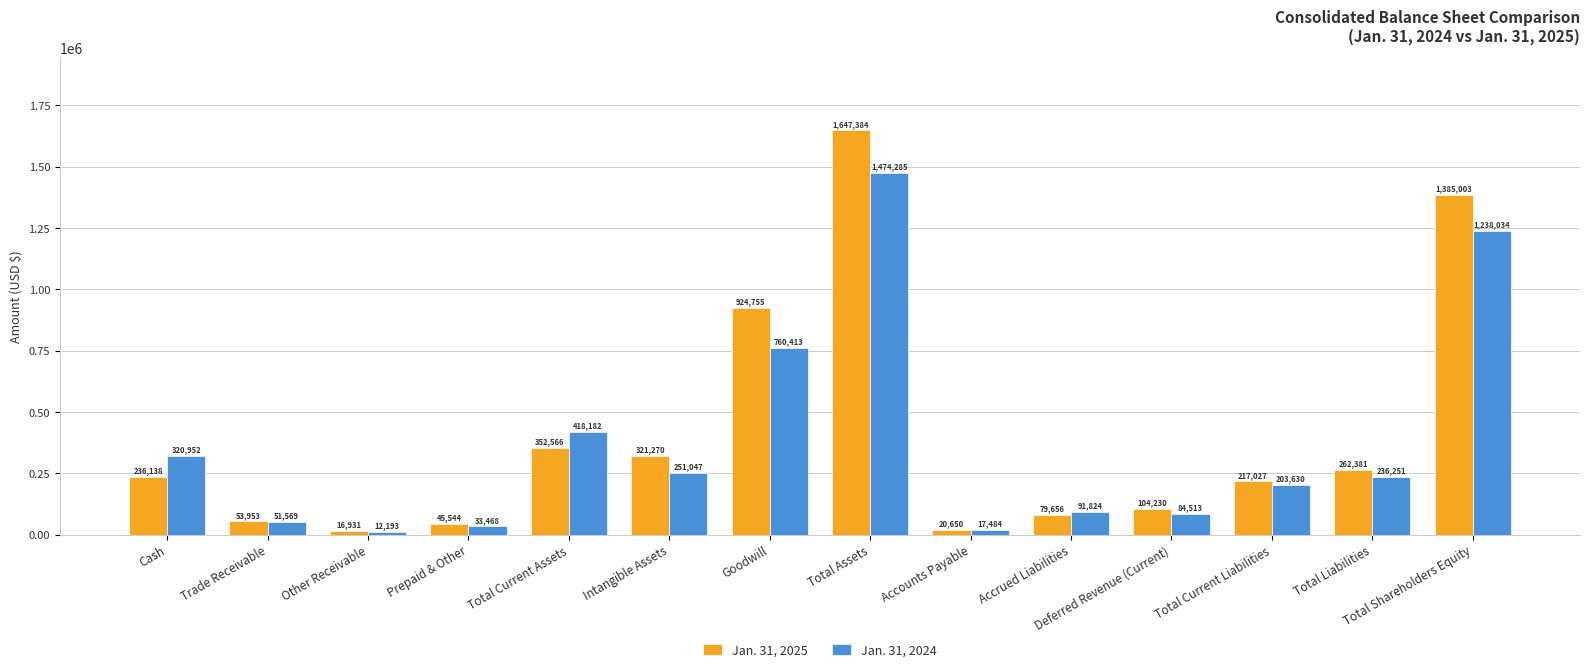

How many groups of bars are there?

14